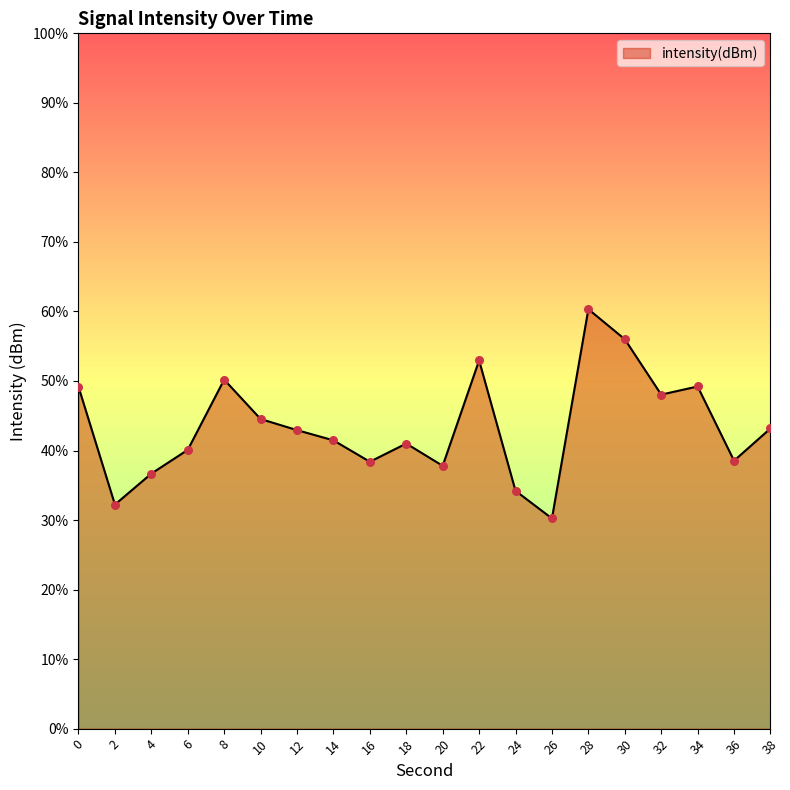

Between 30 and 2, which is larger?

30